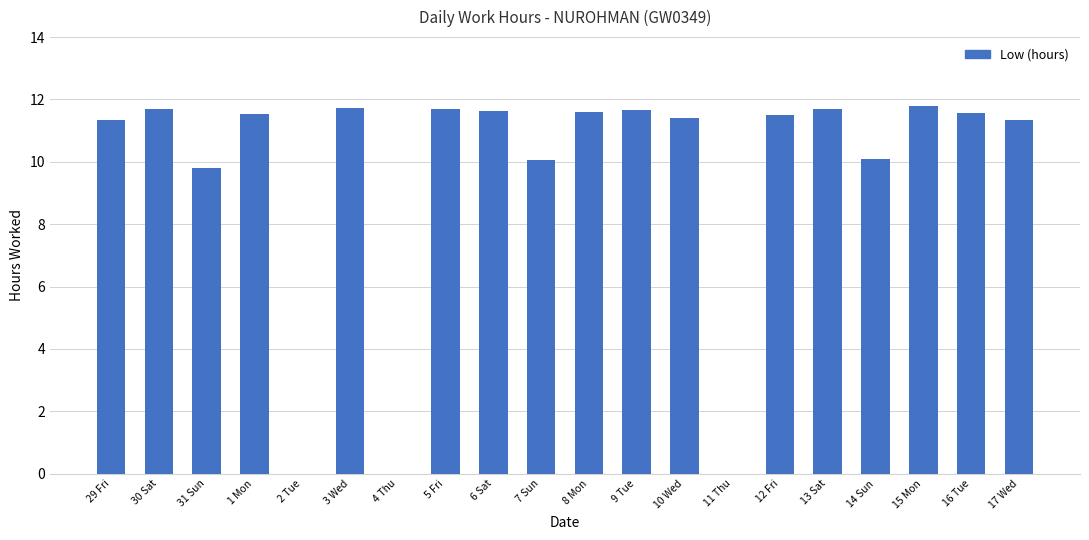

At which label does the data first exceed 11?

29 Fri